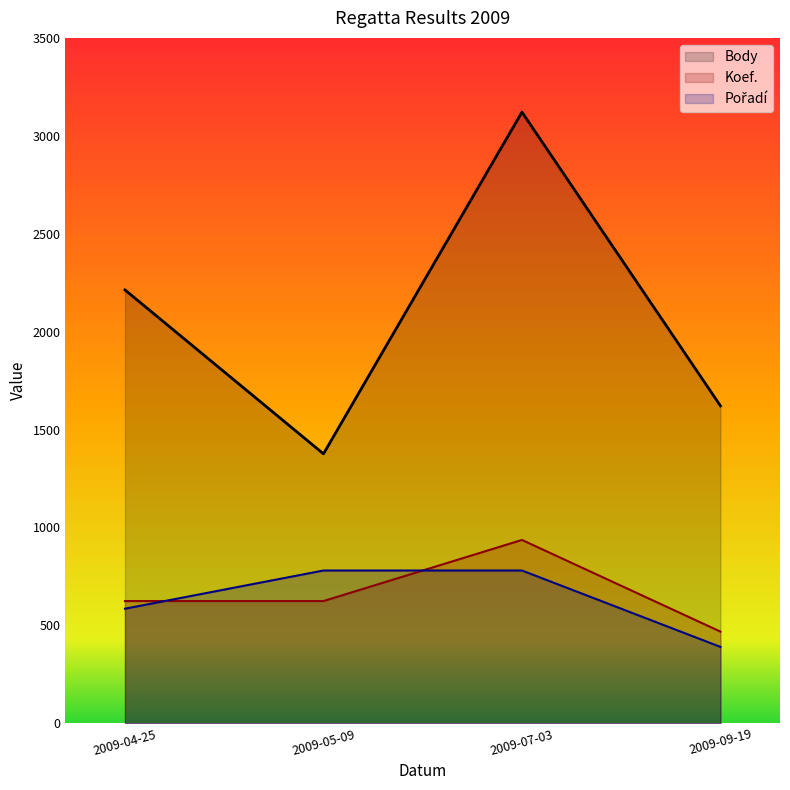

What is the average value of the Body series?

2082.8